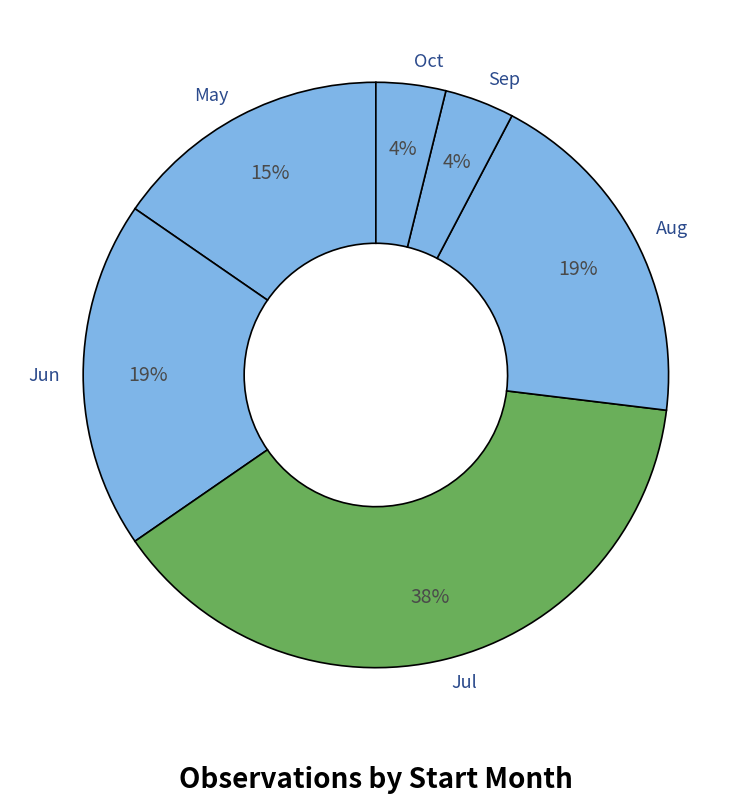

Which slice is the largest?

Jul